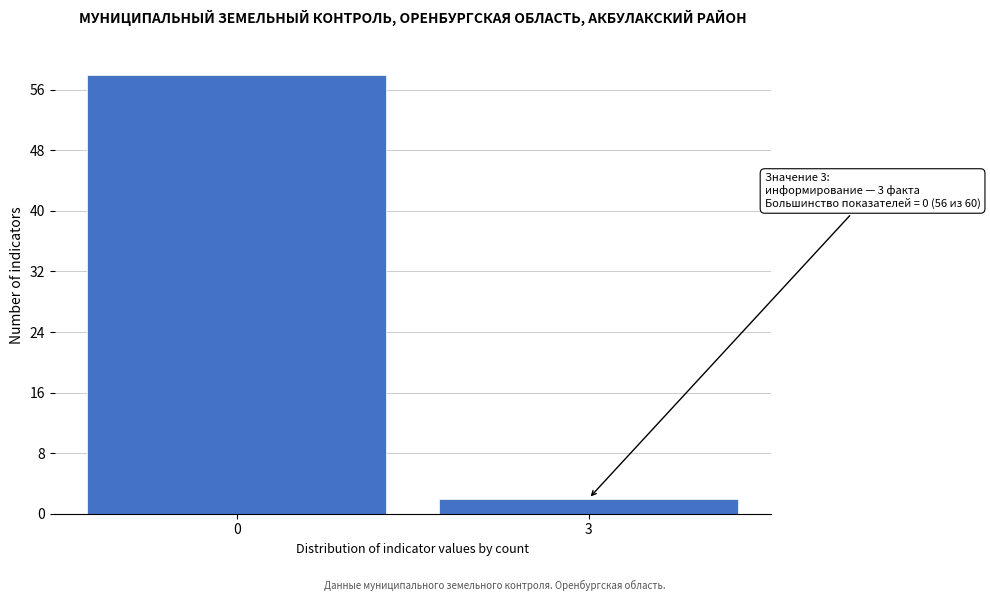

Reading left to right, what are all the values shown in this chart?

58	2